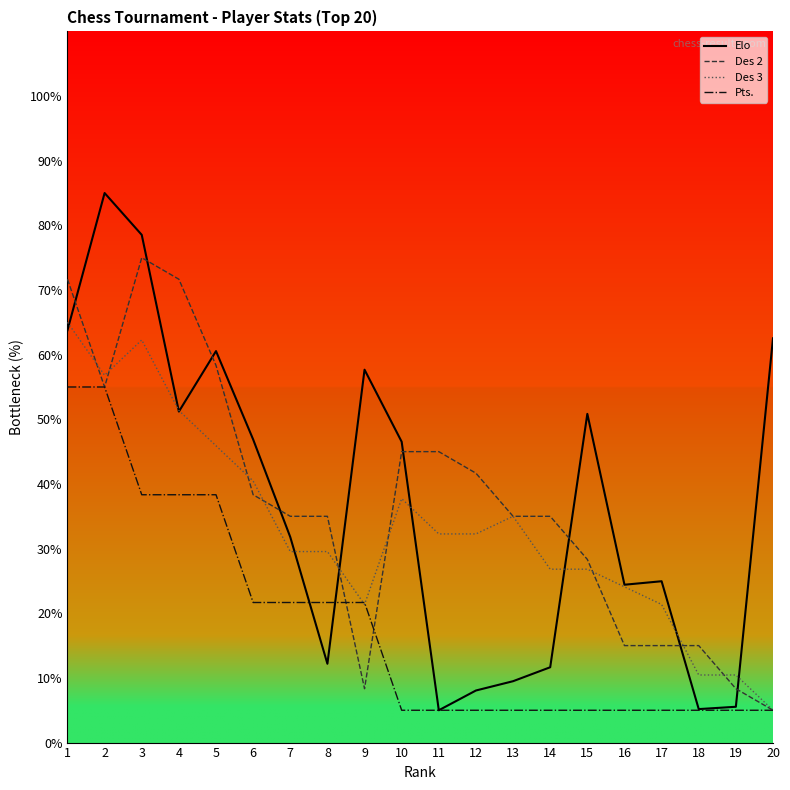

Rank the series by their maximum value, from lowest to highest.

Pts., Des 3, Des 2, Elo